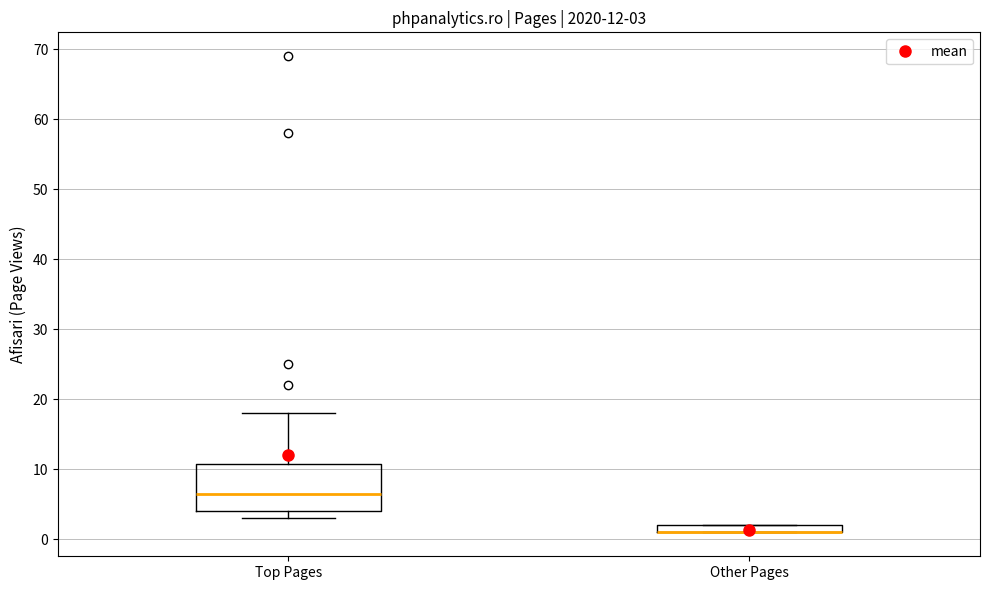

Comparing the boxes themselves (not the whiskers), which one is the tallest?

Top Pages